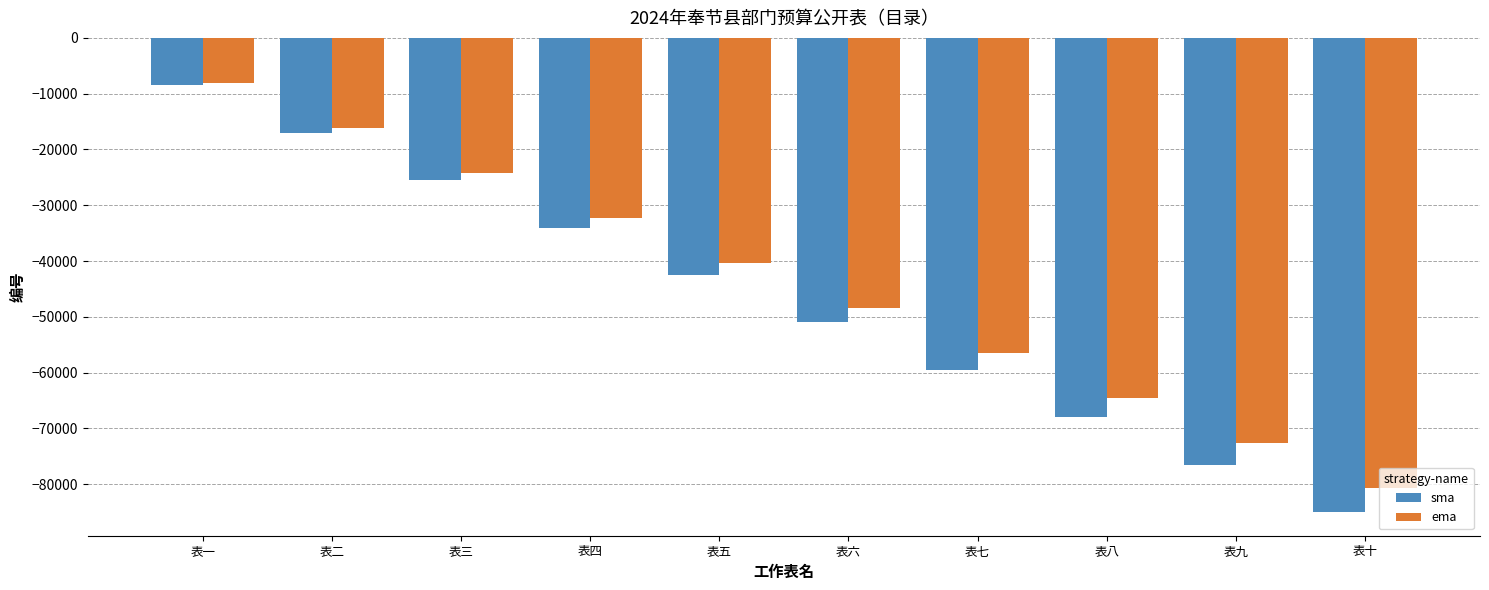

What is the maximum value for ema?

-8075.0